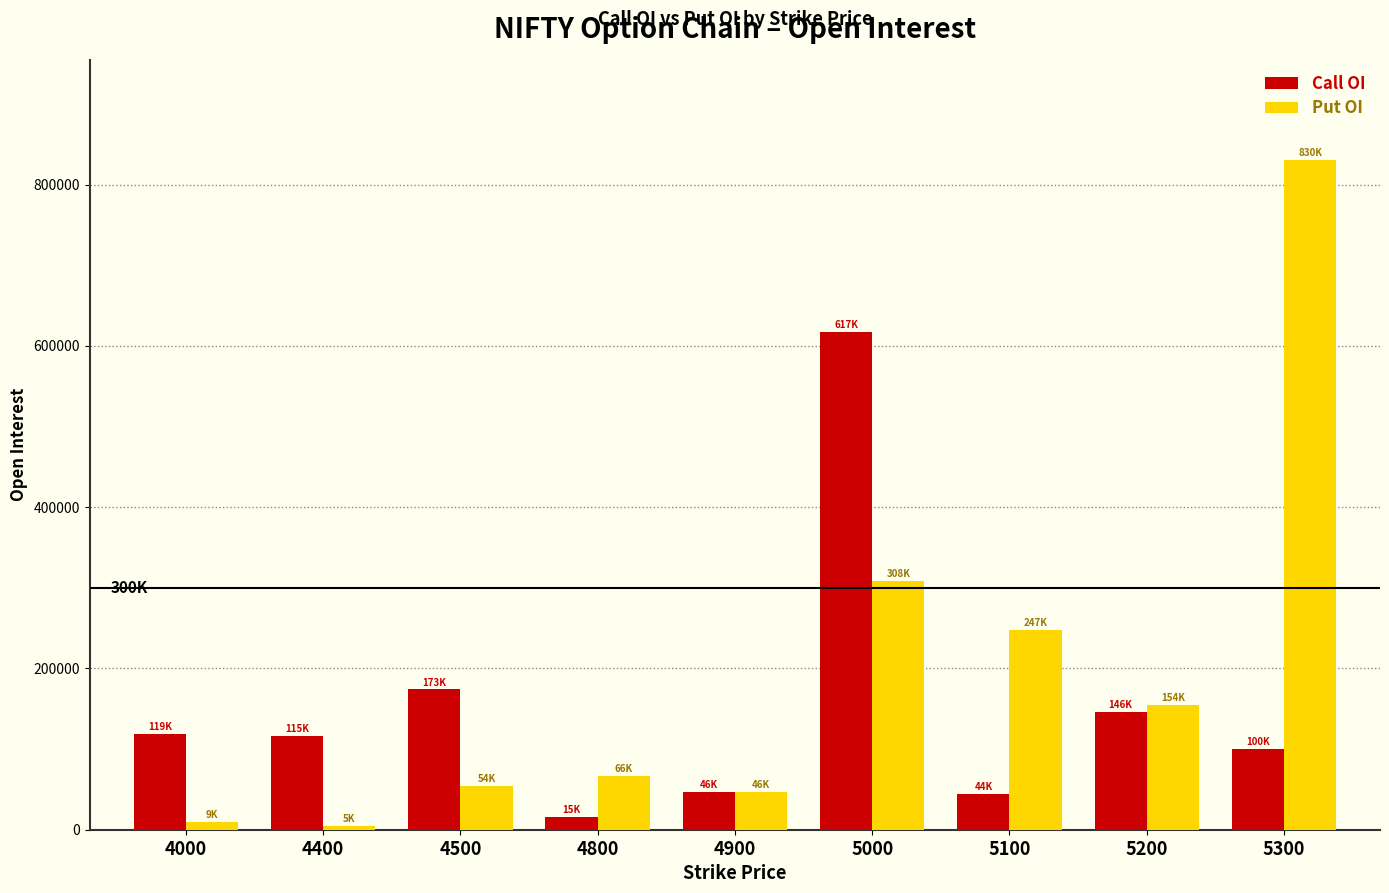

What are all the series names shown in the legend?

Call OI, Put OI